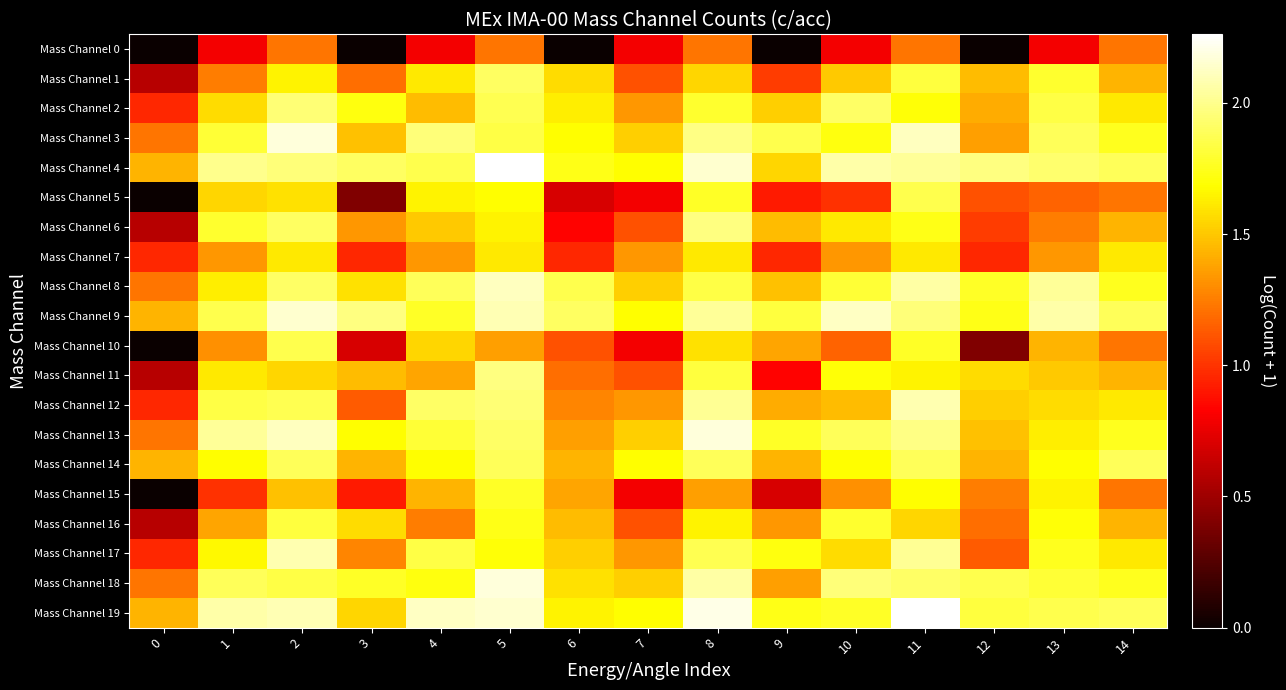

At which category is the sum across all series the highest?

11